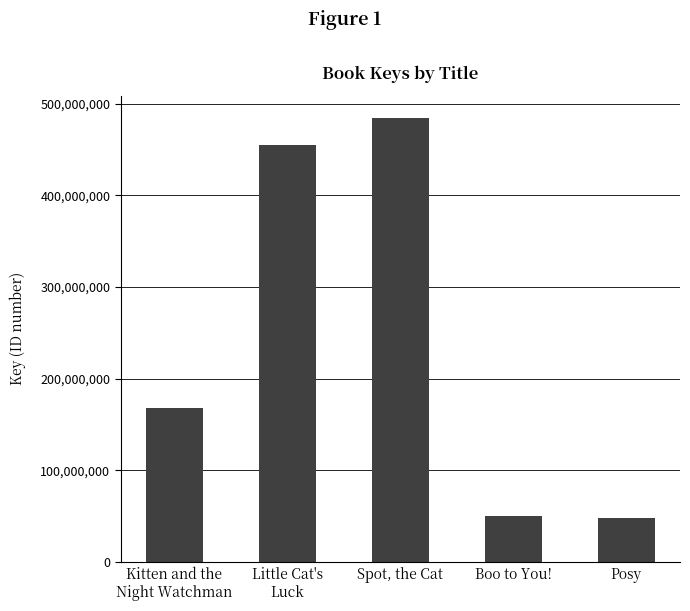

What is the value of the 5th bar from the left?

47516034